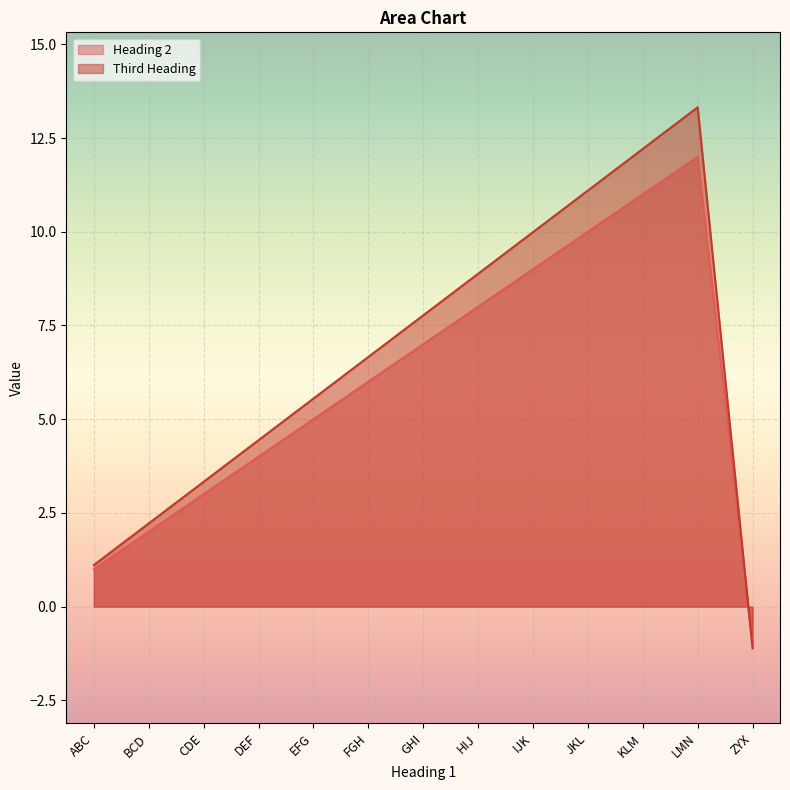

After their last crossing, which series has the higher values: Third Heading or Heading 2?

Heading 2